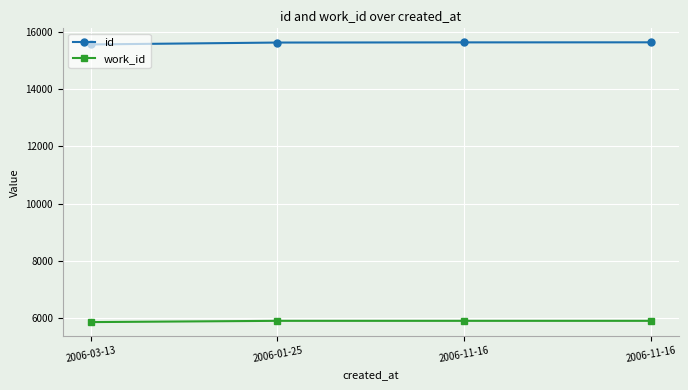

What are all the series names shown in the legend?

id, work_id